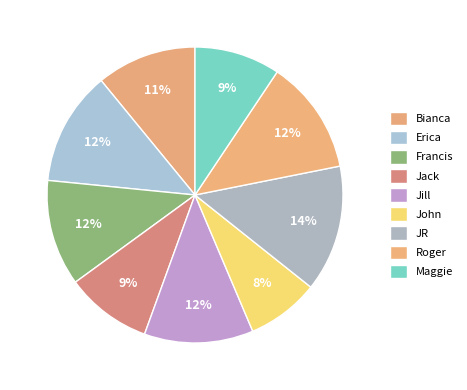

What percentage do Maggie and Francis together represent?

21.0%